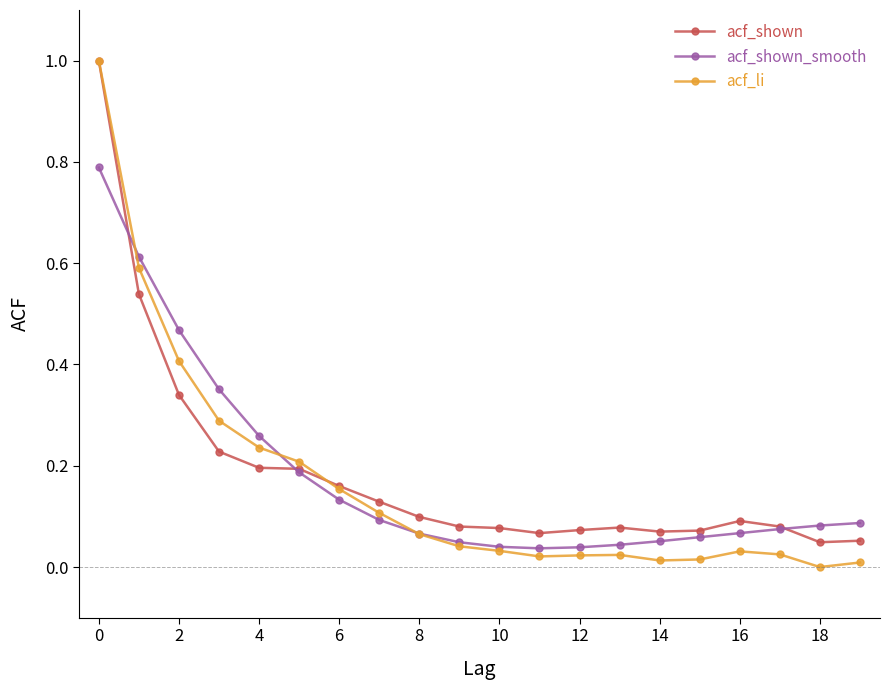

What is the maximum value shown in the chart?

1.0